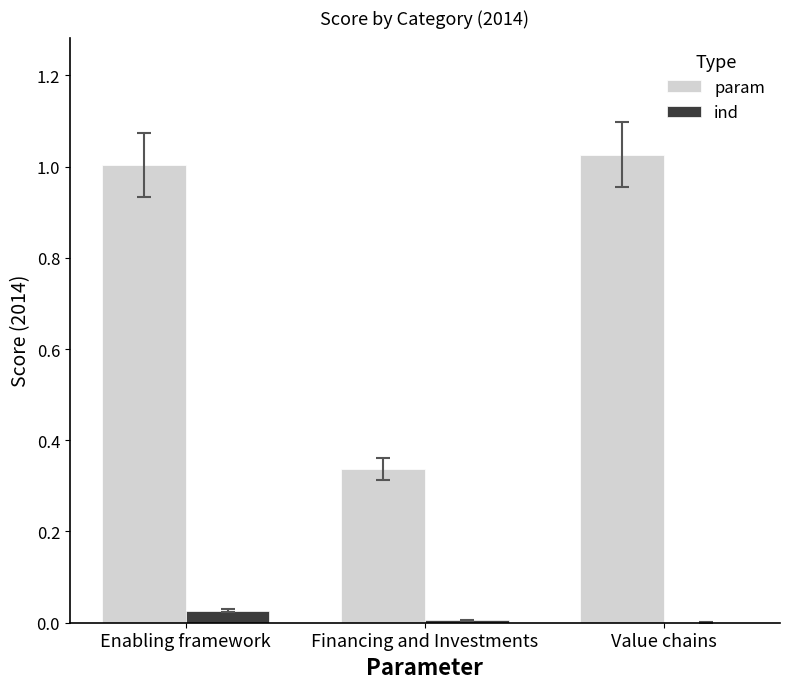

Which series has the largest total across all categories?

param